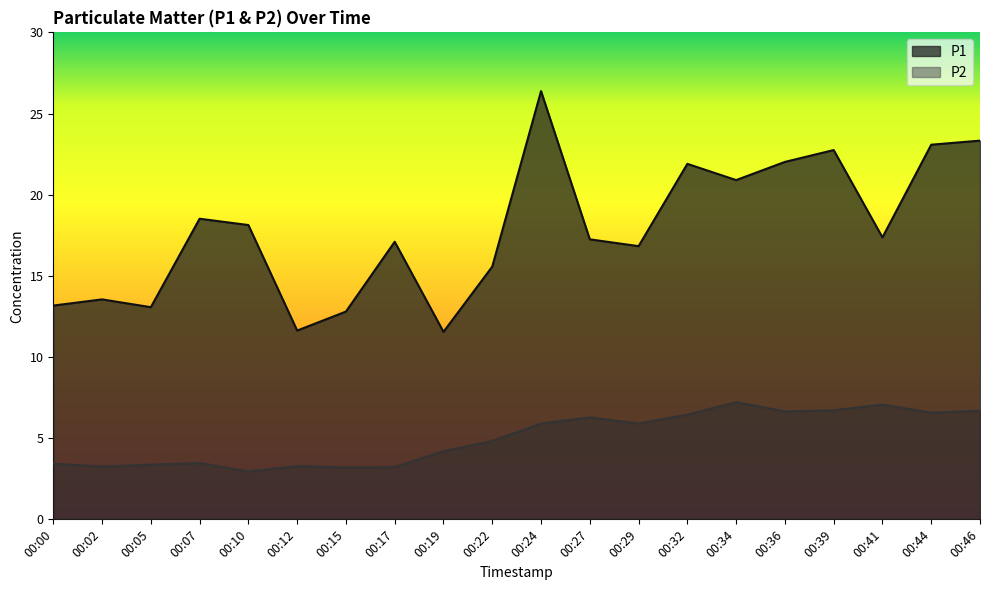

At which category is the sum across all series the highest?

00:24